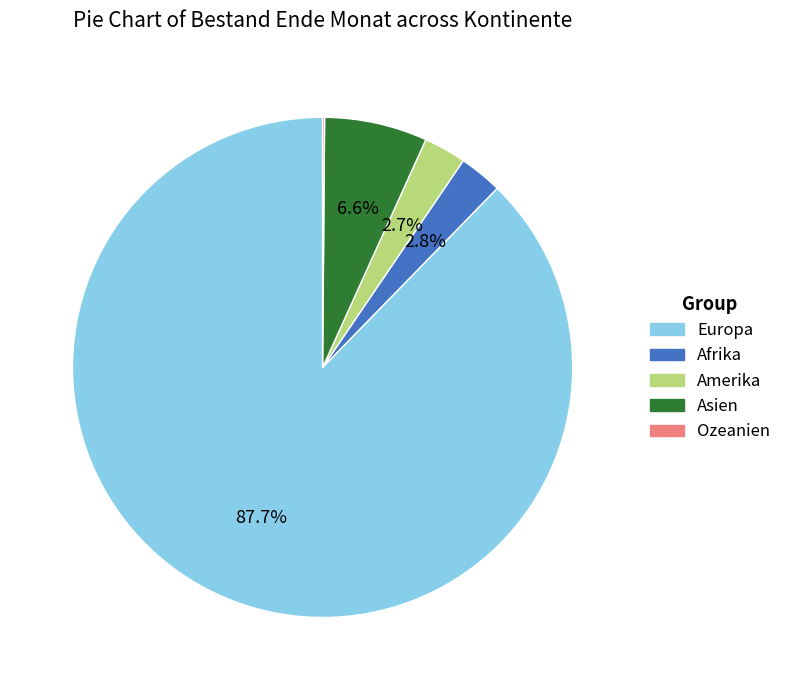

What portion of the pie excludes Amerika?

97.3%